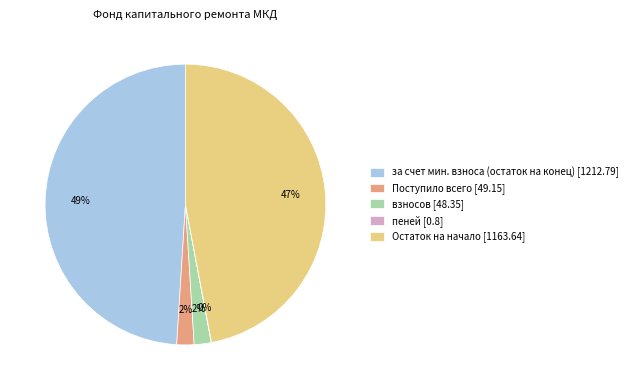

What percentage is the взносов [48.35] slice, to the nearest percent?

2%